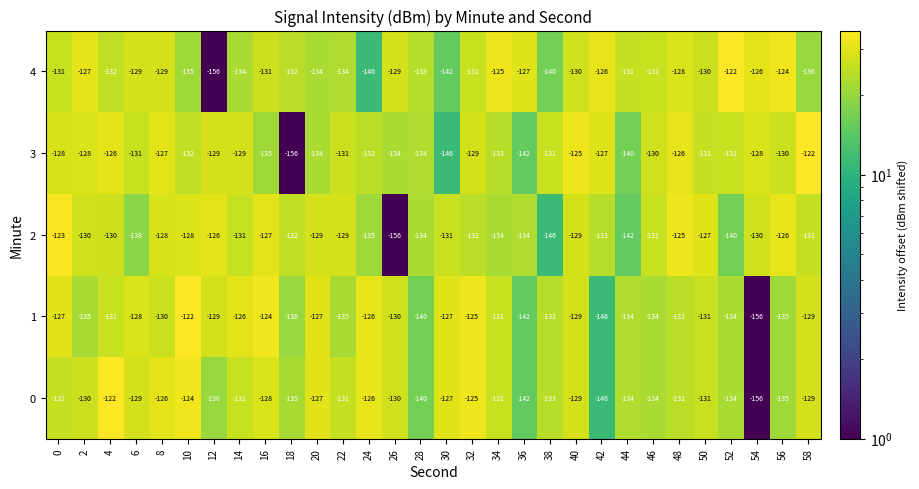

What is the maximum value for 0?

-122